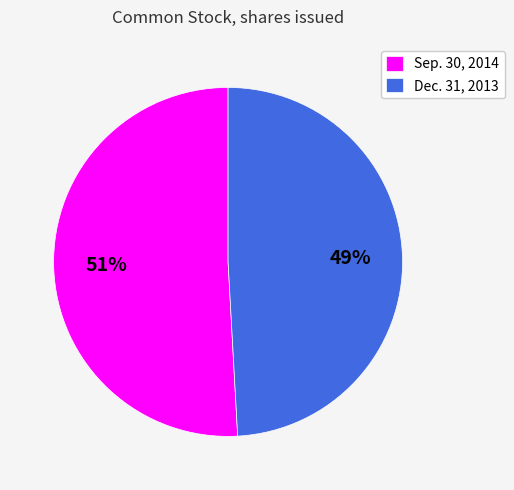

Is the sum of Dec. 31, 2013 and Sep. 30, 2014 greater than half?

Yes